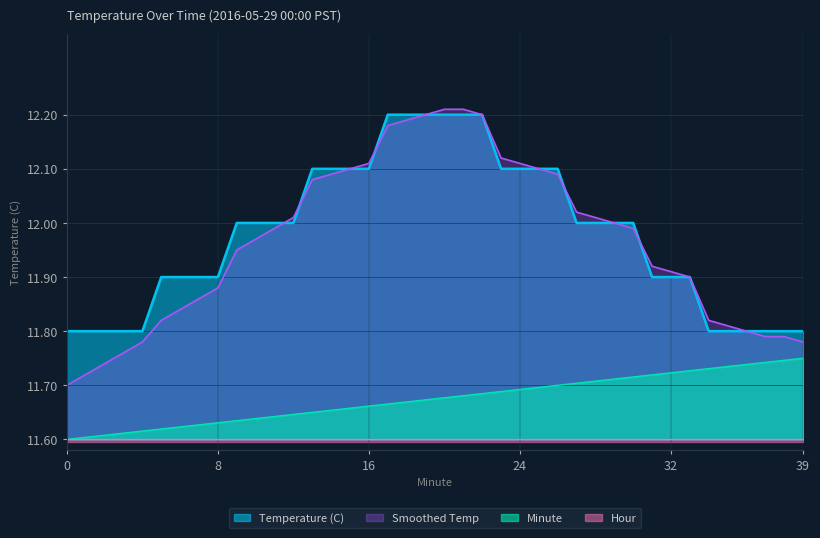

Which series has the widest spread of values?

Smoothed